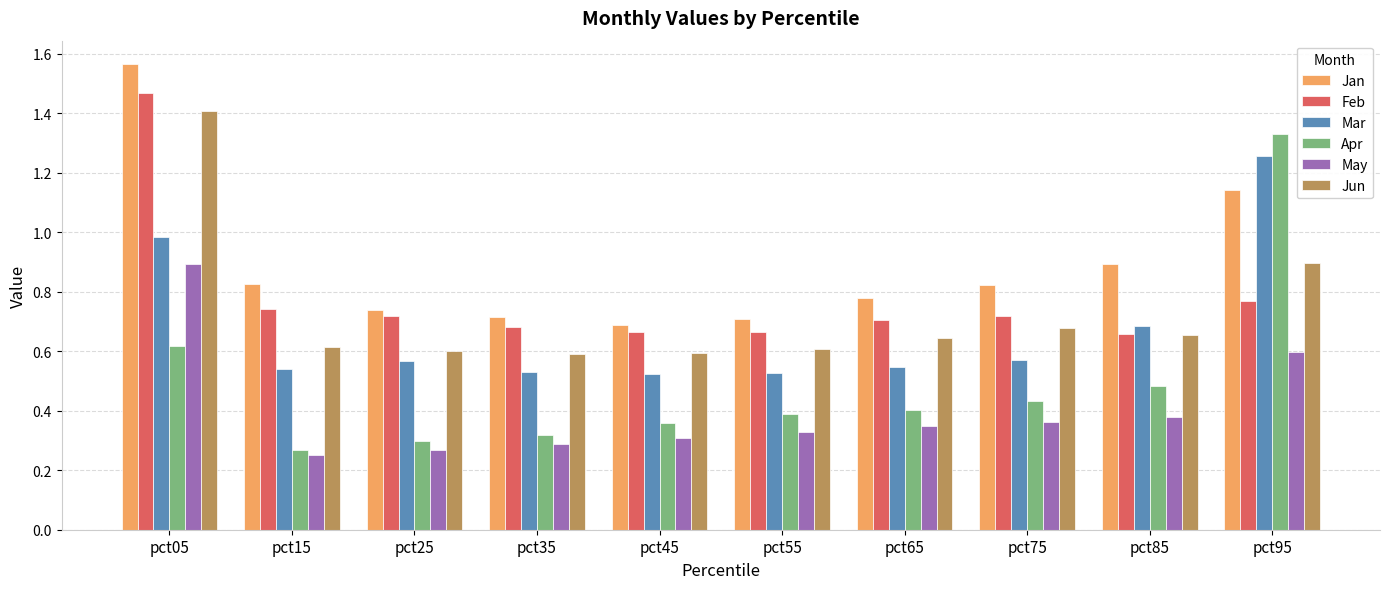

Between pct45 and pct95, which series saw the biggest shift?

Apr